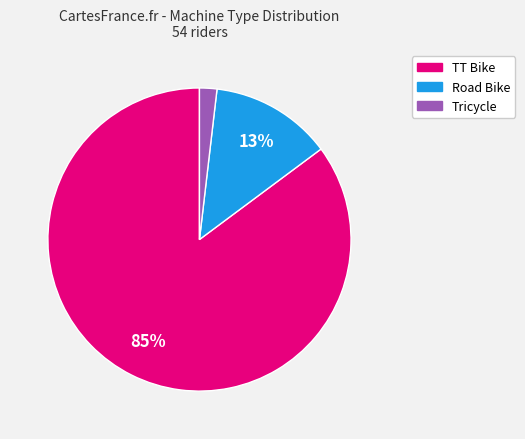

To the nearest percent, what is the difference between the largest and smallest slice percentages?

83%